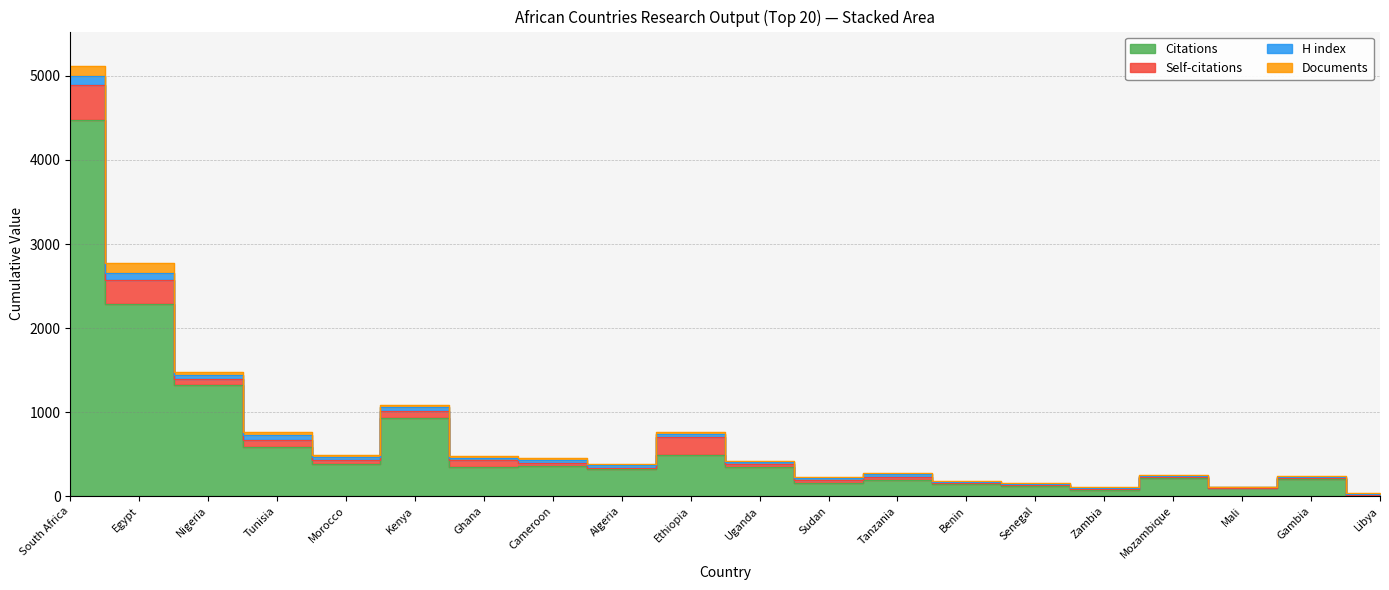

How many interior local peaks does the Self-citations series have?

5